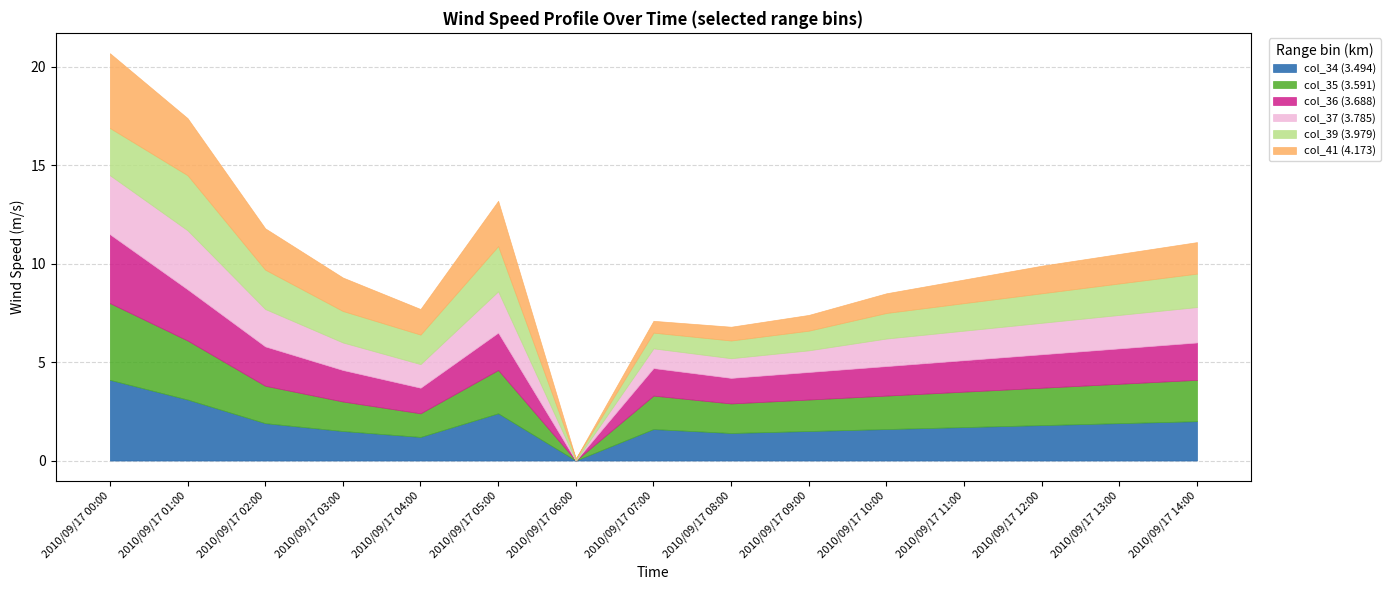

What position from the left is 2010/09/17 01:00?

2